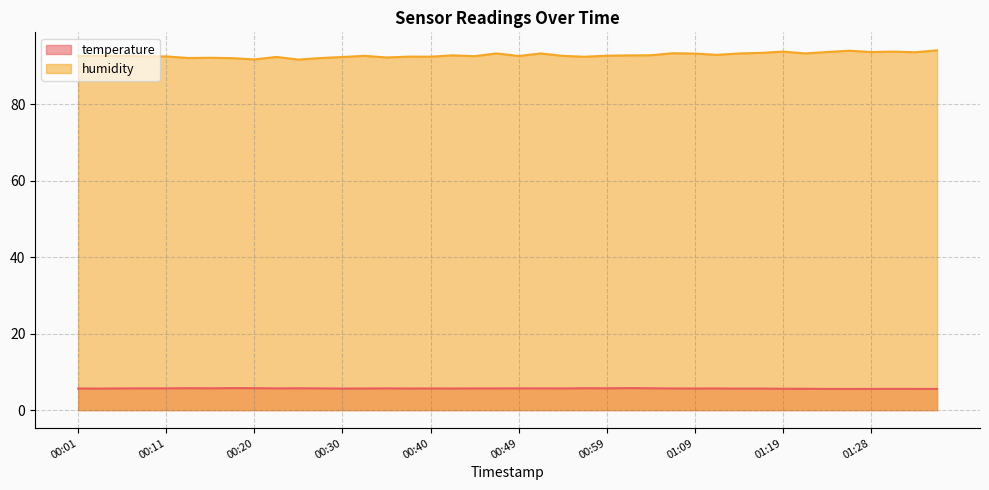

Where is the first local maximum for temperature?

00:13